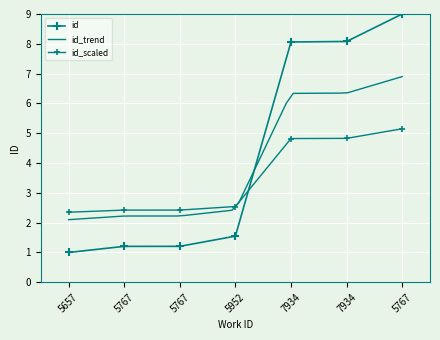

What is the maximum value shown in the chart?

9.0